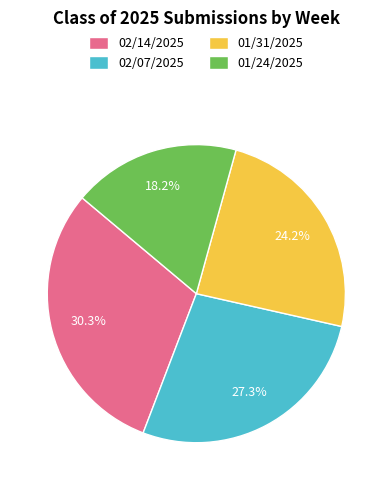

How many segments does this pie chart have?

4